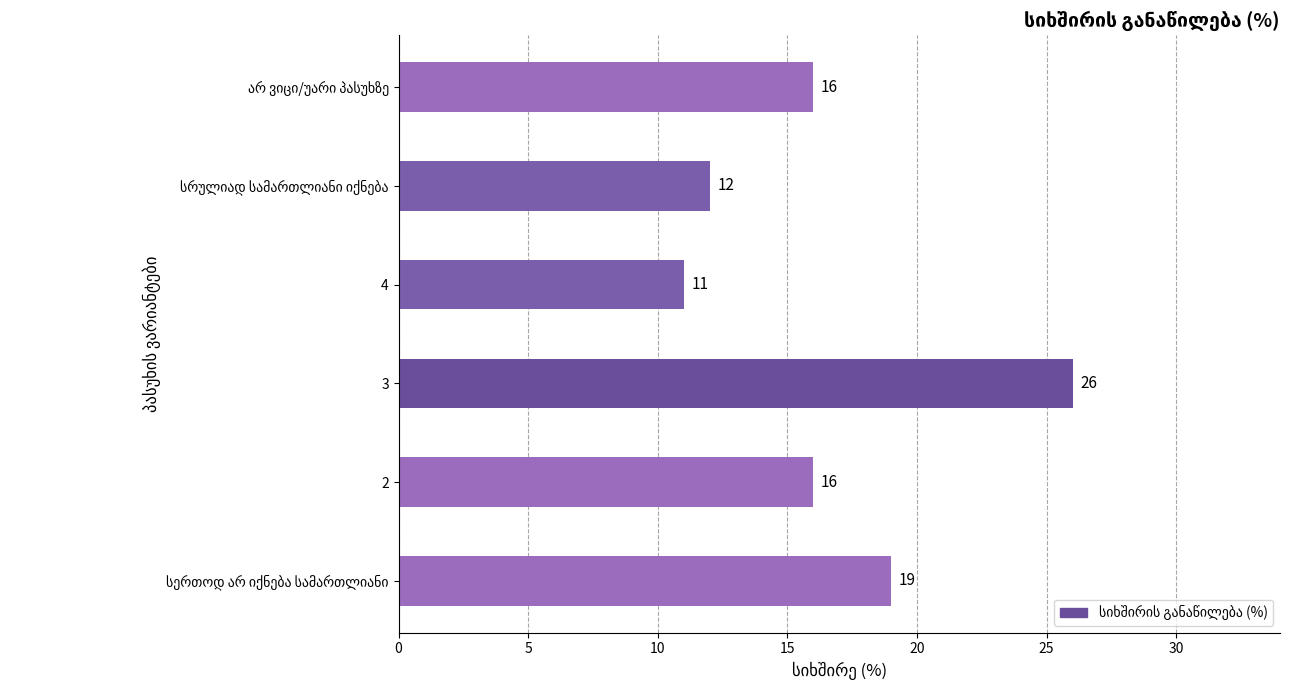

What is the average value?

17